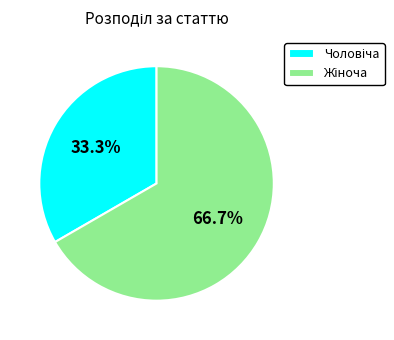

Is there any slice that represents more than half of the pie?

Yes